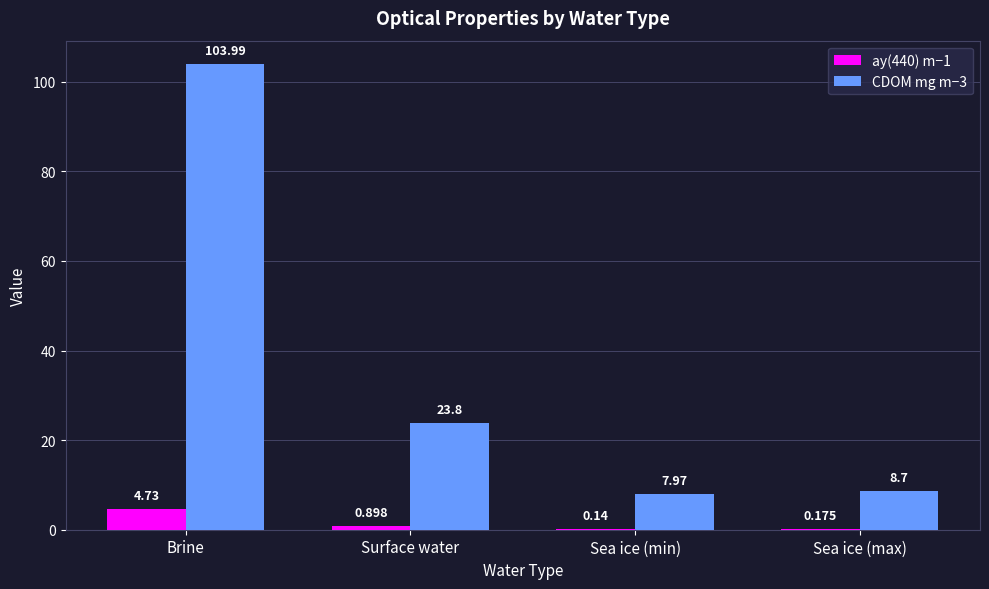

At which category is the sum across all series the highest?

Brine